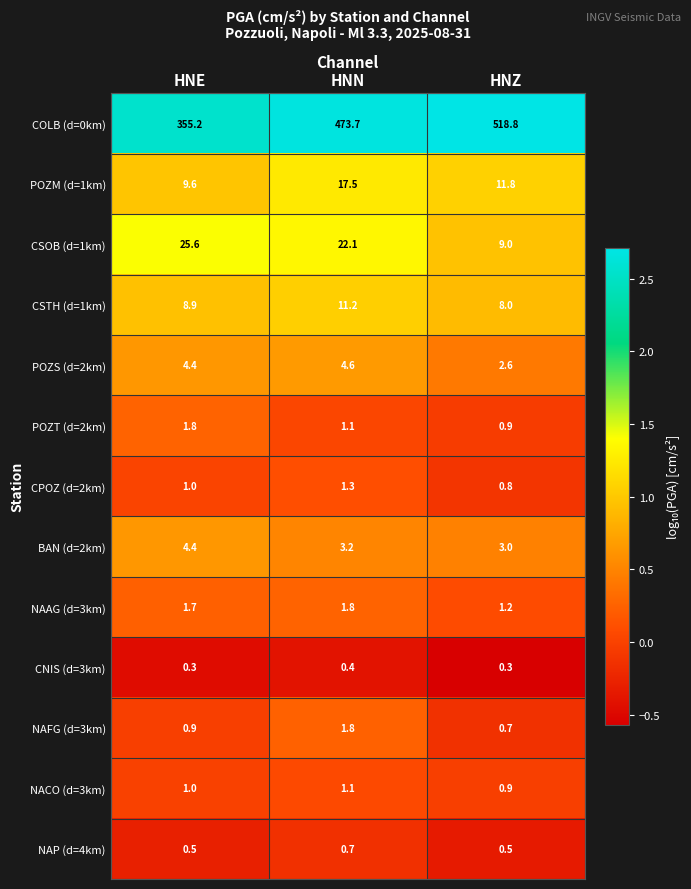

List the labels in order of CSTH (d=1km) value, smallest first.

HNZ, HNE, HNN